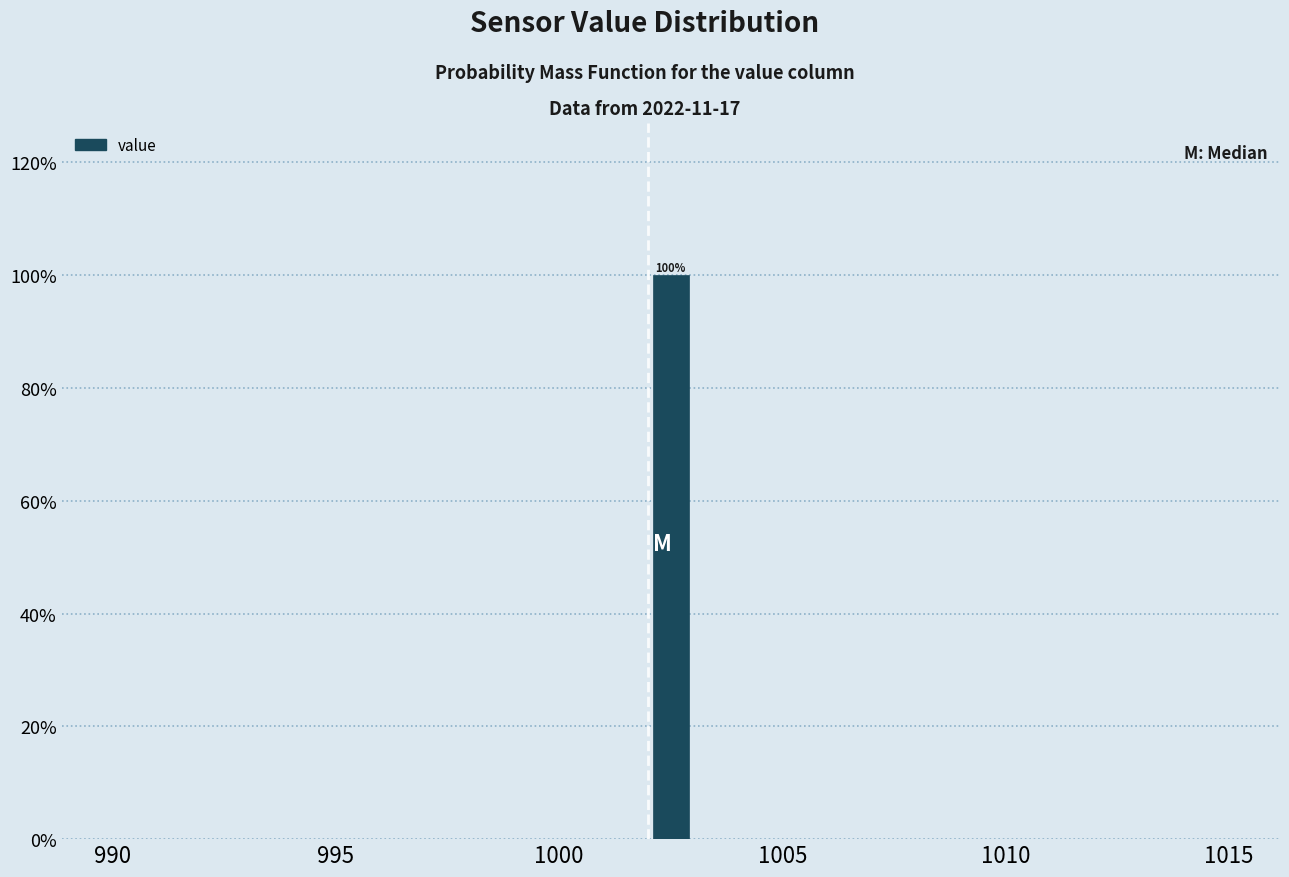

Around what value on the x-axis is the tallest bar? Give the approximate position of its centre, as read against the axis.

1002.5